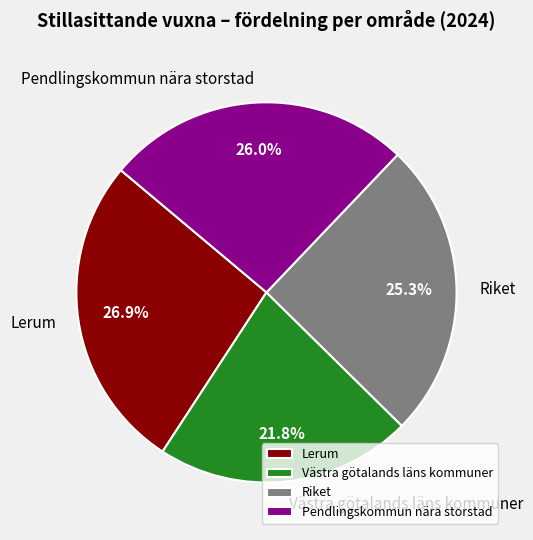

Which slice is the smallest?

Västra götalands läns kommuner